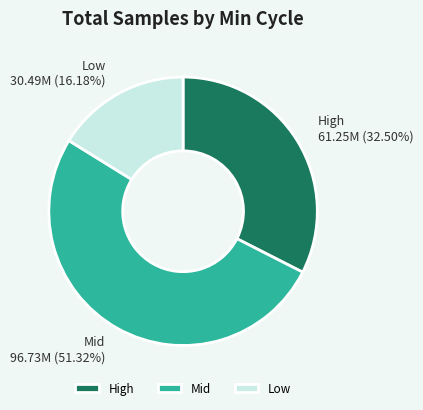

Which category has the biggest portion of the pie?

Mid